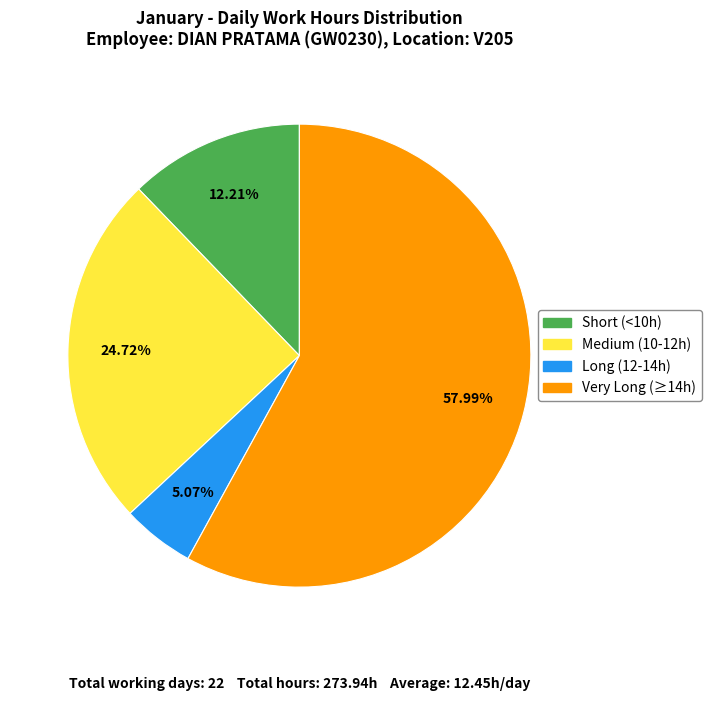

Do Very Long (≥14h) and Short (<10h) together represent more than half of the pie?

Yes